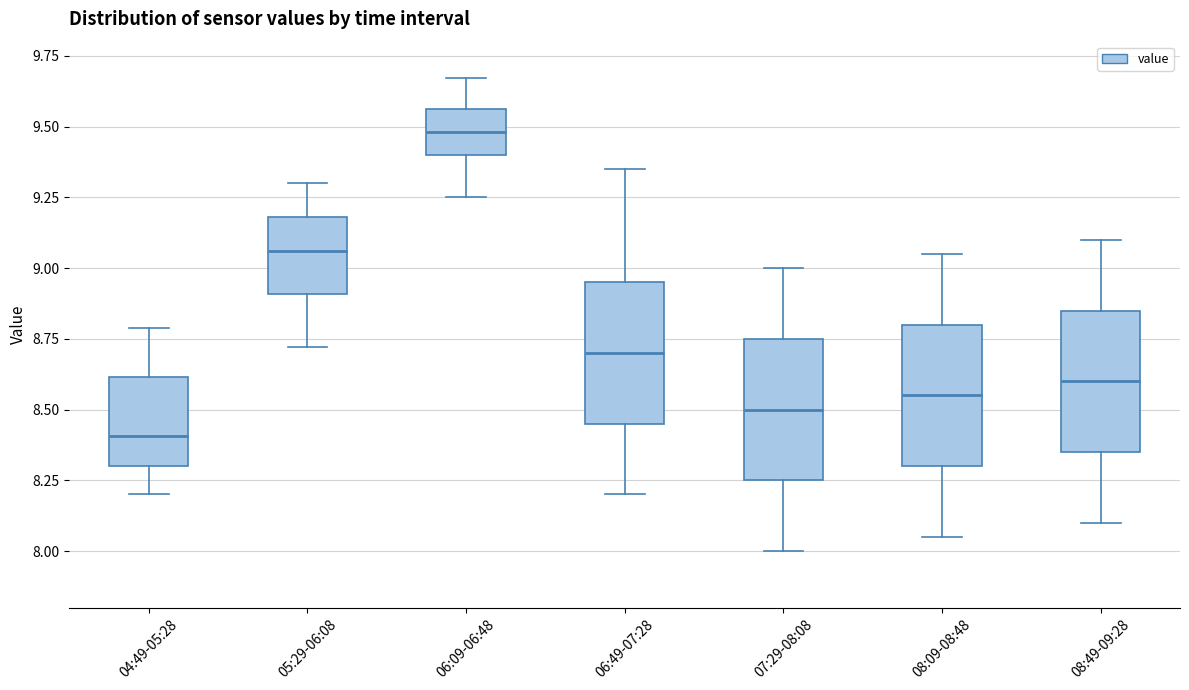

Which box's median line is the lowest?

04:49-05:28